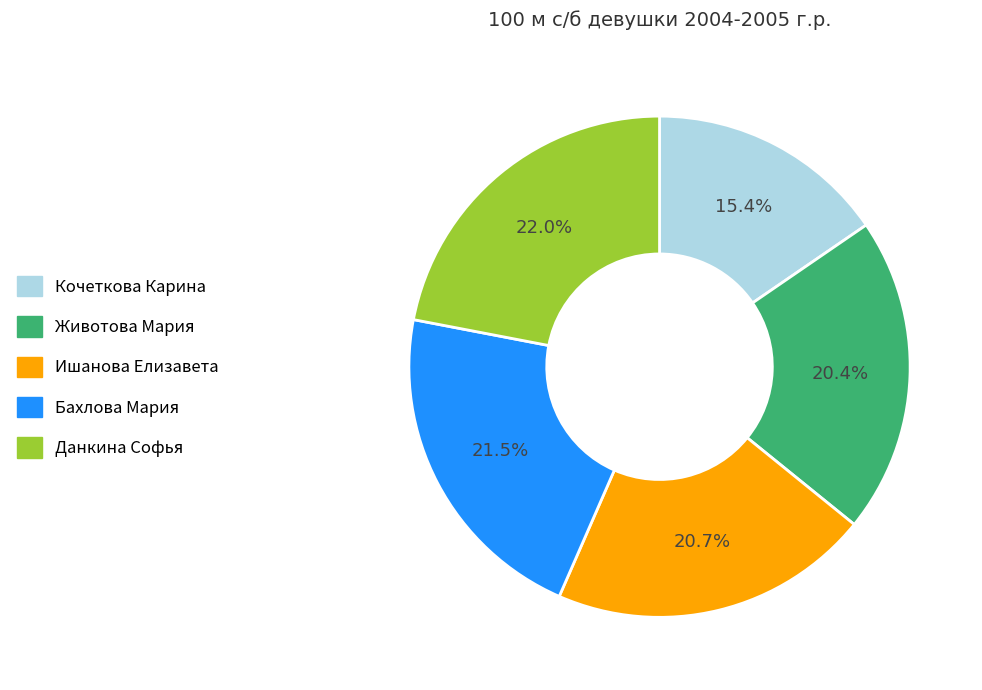

To the nearest percent, what portion does Ишанова Елизавета represent?

21%